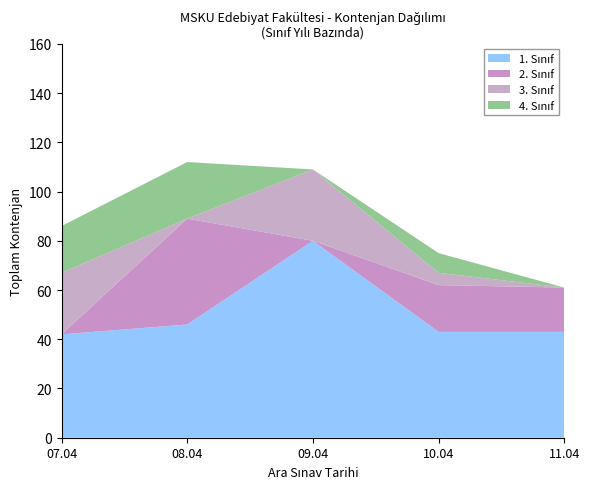

What is the total value across all series at 10.04?

75